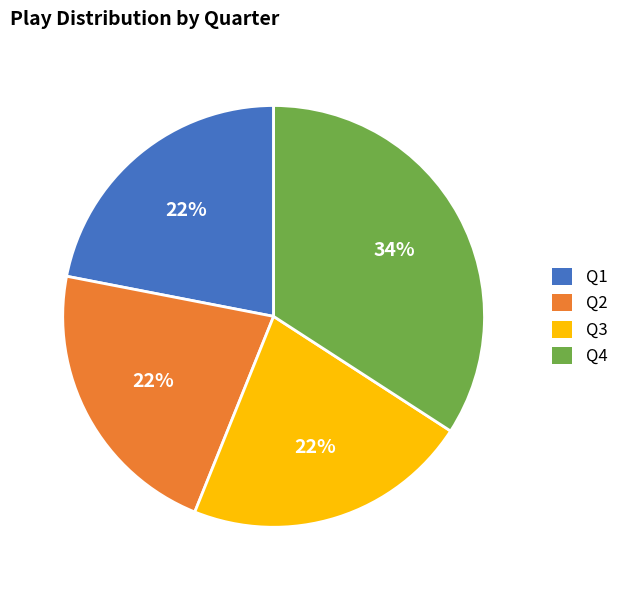

True or false: Q3 accounts for 22% of the total.

True